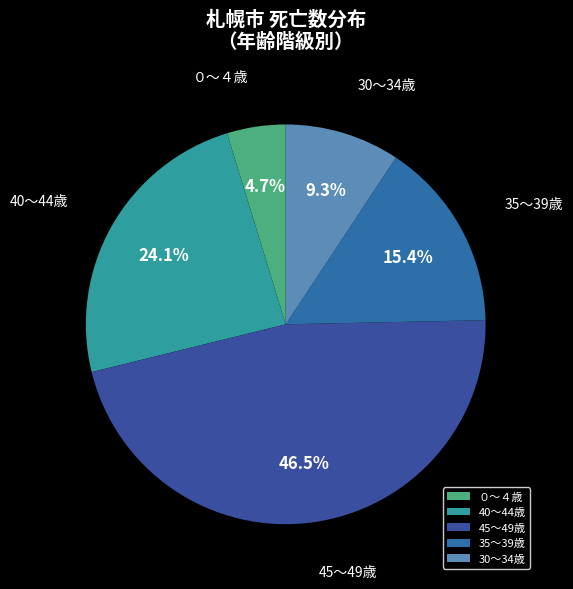

What percentage is NOT represented by 35～39歳?

84.6%